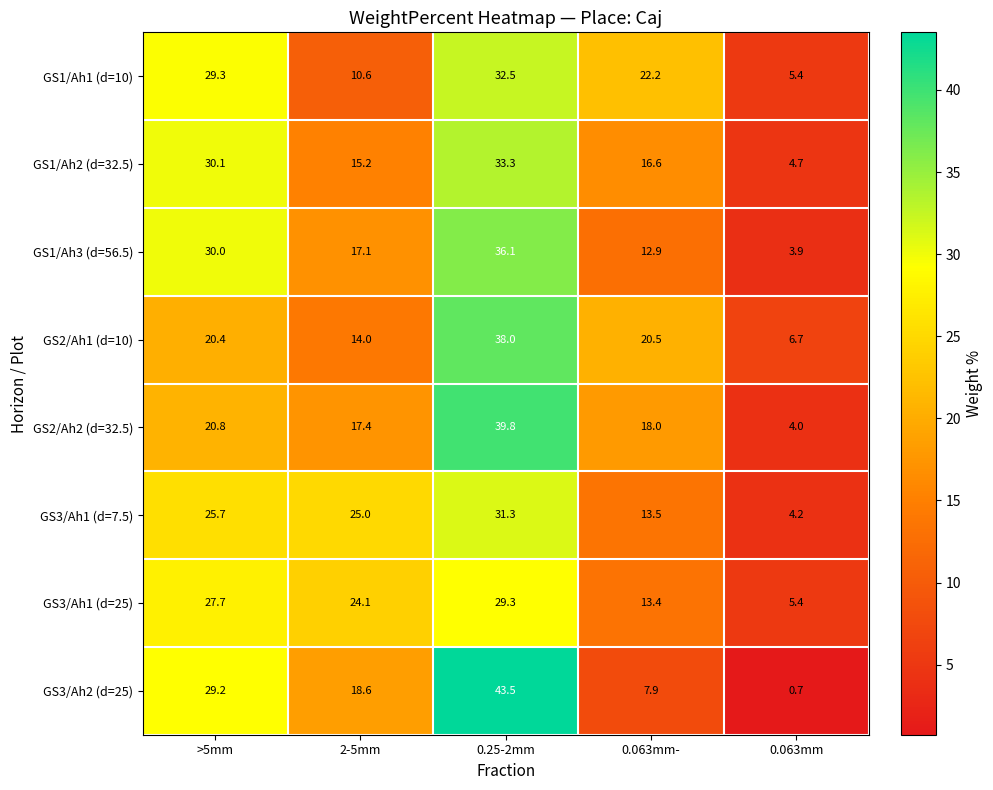

Which category has the lowest value in the GS3/Ah1 (d=7.5) series?

0.063mm